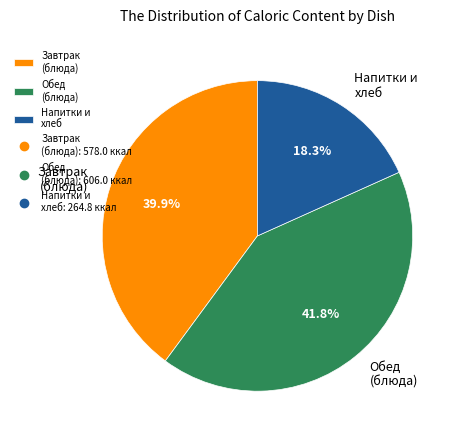

How many segments does this pie chart have?

3